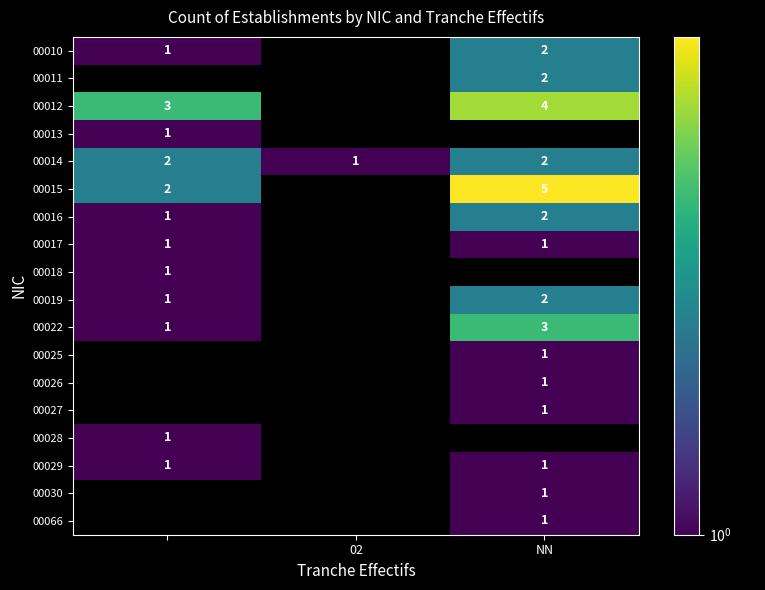

Is it true that 00027 equals 1 at NN?

True